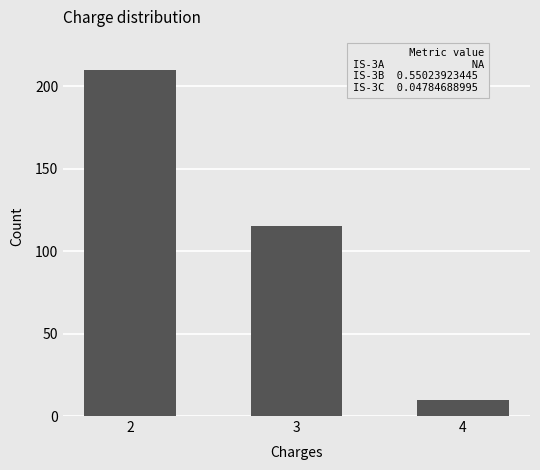

True or false: the data shows 10 at 4.

True